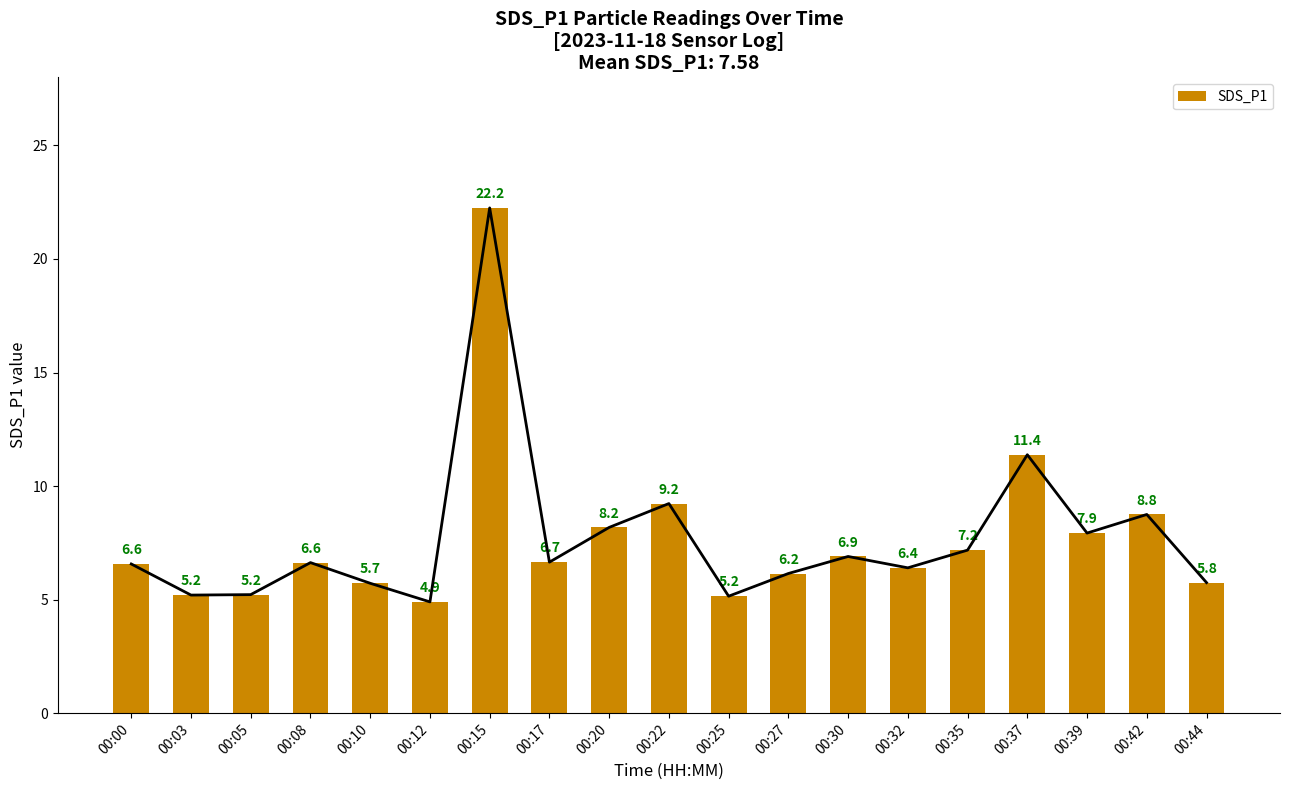

Which label corresponds to the largest value in the chart?

00:15